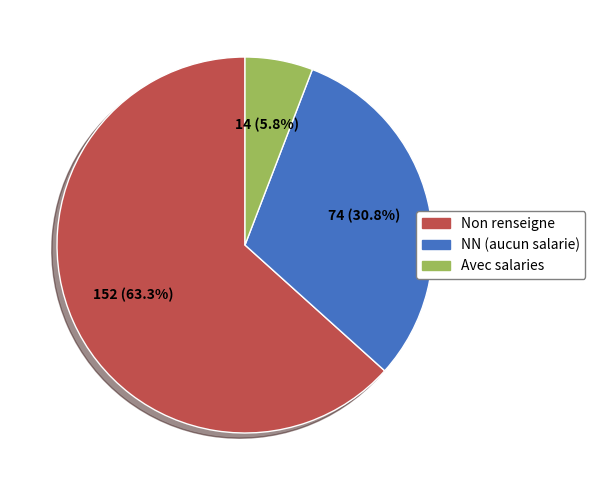

Is there a majority slice in this chart?

Yes